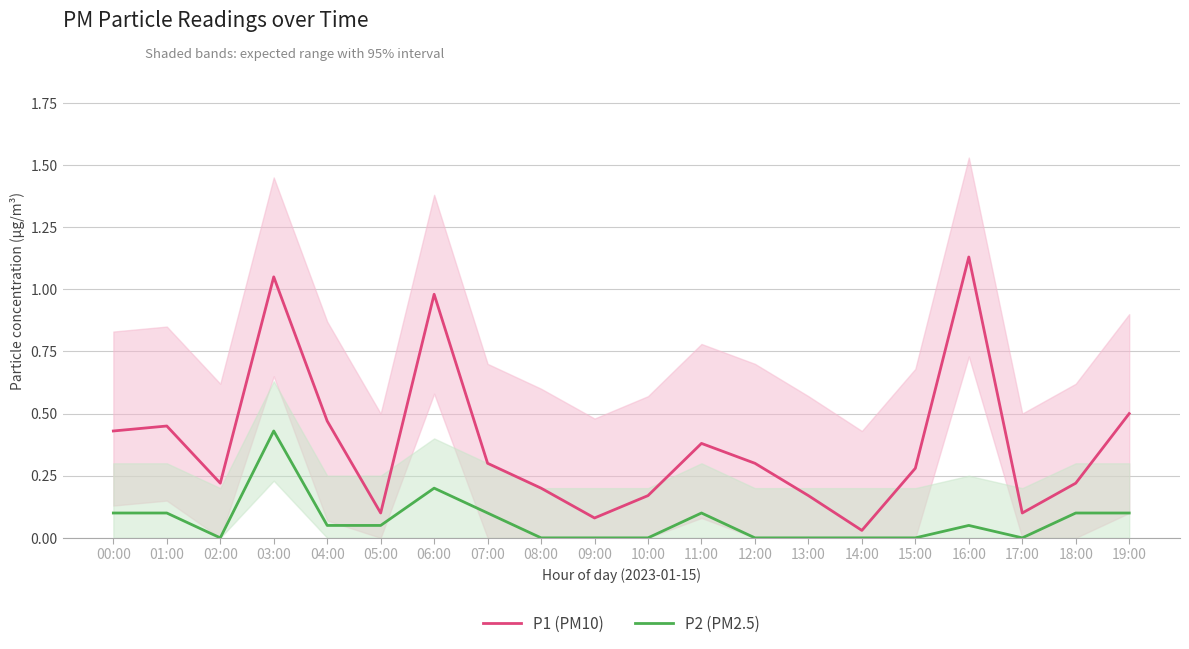

Which series has the widest spread of values?

P1 (PM10)